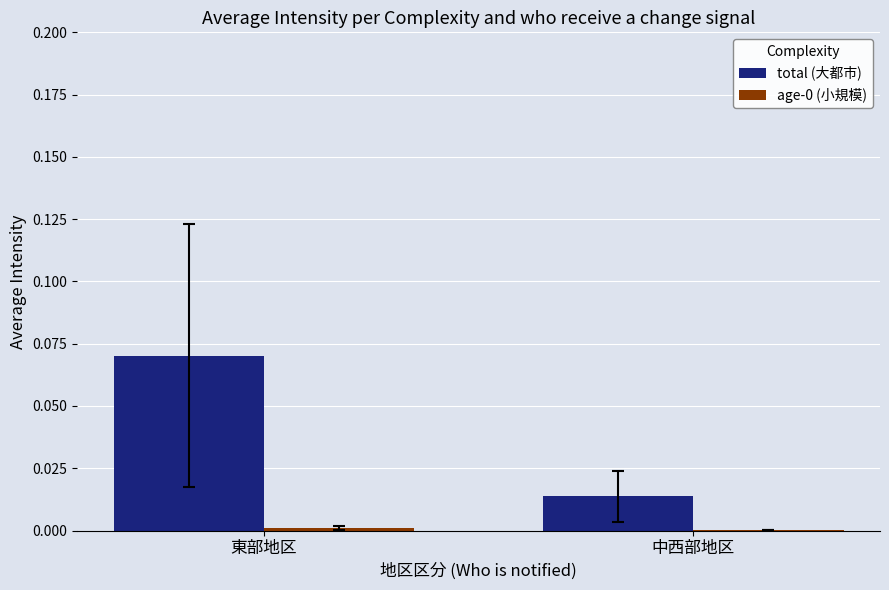

Which series changed the most between 東部地区 and 中西部地区?

total (大都市)